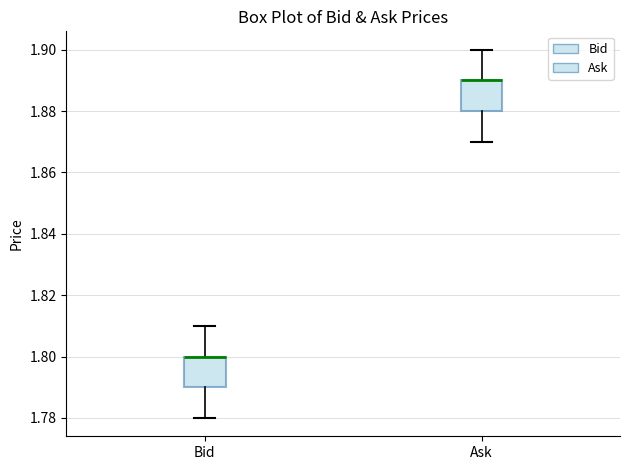

Where is the lower edge of the box for Ask on the y-axis? The values are not printed on the chart, so give them approximately, as read against the axis.

1.88